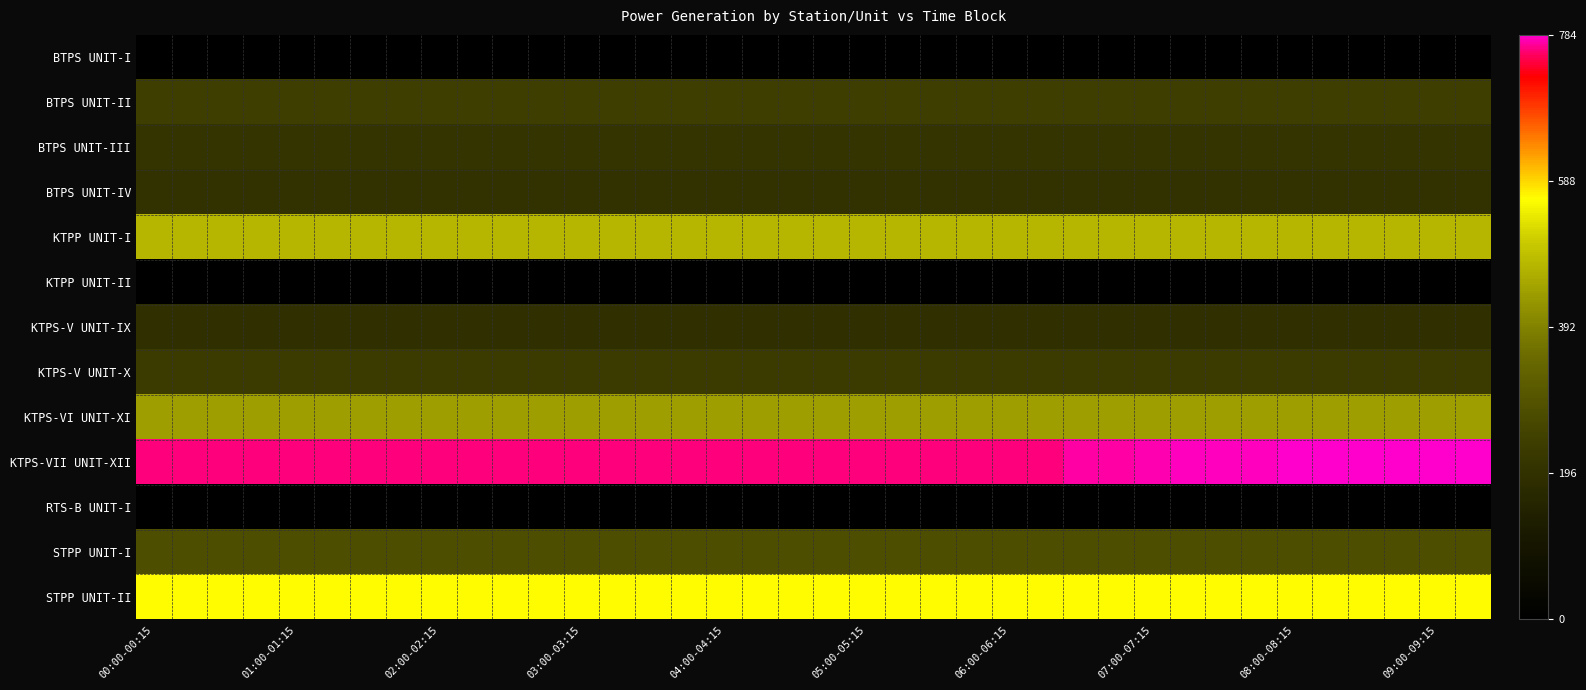

Reading left to right, transcribe all the data shown in this chart.

BTPS UNIT-I: 0.0	0.0	0.0	0.0	0.0	0.0	0.0	0.0	0.0	0.0	0.0	0.0	0.0	0.0	0.0	0.0	0.0	0.0	0.0	0.0	0.0	0.0	0.0	0.0	0.0	0.0	0.0	0.0	0.0	0.0	0.0	0.0	0.0	0.0	0.0	0.0	0.0	0.0
BTPS UNIT-II: 240.0	240.0	240.0	240.0	240.0	240.0	240.0	240.0	240.0	240.0	240.0	240.0	240.0	240.0	240.0	240.0	240.0	240.0	240.0	240.0	240.0	240.0	240.0	240.0	240.0	240.0	240.0	240.0	240.0	240.0	240.0	240.0	240.0	240.0	240.0	240.0	240.0	240.0
BTPS UNIT-III: 208.0	208.0	208.0	208.0	208.0	208.0	208.0	208.0	208.0	208.0	208.0	208.0	208.0	208.0	208.0	208.0	208.0	208.0	208.0	208.0	208.0	208.0	208.0	208.0	208.0	208.0	208.0	208.0	208.0	208.0	208.0	208.0	208.0	208.0	208.0	208.0	208.0	208.0
BTPS UNIT-IV: 200.0	200.0	200.0	200.0	200.0	200.0	200.0	200.0	200.0	200.0	200.0	200.0	200.0	200.0	200.0	200.0	200.0	200.0	200.0	200.0	200.0	200.0	200.0	201.0	201.0	201.0	200.0	200.0	200.0	200.0	200.0	200.0	200.0	200.0	200.0	200.0	200.0	200.0
KTPP UNIT-I: 475.0	475.0	475.0	475.0	475.0	475.0	475.0	475.0	475.0	475.0	475.0	475.0	475.0	475.0	475.0	475.0	475.0	475.0	475.0	475.0	475.0	475.0	475.0	475.0	475.0	475.0	475.0	475.0	475.0	475.0	475.0	475.0	475.0	475.0	475.0	475.0	475.0	475.0
KTPP UNIT-II: 0.0	0.0	0.0	0.0	0.0	0.0	0.0	0.0	0.0	0.0	0.0	0.0	0.0	0.0	0.0	0.0	0.0	0.0	0.0	0.0	0.0	0.0	0.0	0.0	0.0	0.0	0.0	0.0	0.0	0.0	0.0	0.0	0.0	0.0	0.0	0.0	0.0	0.0
KTPS-V UNIT-IX: 190.0	190.0	190.0	190.0	190.0	190.0	190.0	190.0	190.0	190.0	190.0	190.0	190.0	190.0	190.0	190.0	190.0	190.0	190.0	190.0	190.0	190.0	190.0	190.0	190.0	190.0	190.0	190.0	190.0	190.0	190.0	190.0	190.0	190.0	190.0	190.0	190.0	190.0
KTPS-V UNIT-X: 230.0	230.0	230.0	230.0	230.0	230.0	230.0	230.0	230.0	230.0	230.0	230.0	230.0	230.0	230.0	230.0	230.0	230.0	230.0	230.0	230.0	230.0	230.0	230.0	230.0	230.0	230.0	230.0	230.0	230.0	230.0	230.0	230.0	230.0	230.0	230.0	230.0	230.0
KTPS-VI UNIT-XI: 440.3	440.3	440.3	440.3	440.3	440.3	440.3	440.3	440.3	440.3	440.3	440.3	440.3	440.3	440.3	440.3	440.3	440.3	440.3	440.3	440.3	440.3	440.3	440.3	440.3	440.3	440.3	440.3	440.3	440.3	440.3	440.3	440.3	440.3	440.3	440.3	440.3	440.3
KTPS-VII UNIT-XII: 764.0	764.0	764.0	764.0	764.0	764.0	764.0	764.0	764.0	764.0	764.0	764.0	764.0	764.0	764.0	764.0	764.0	764.0	764.0	764.0	764.0	764.0	764.0	764.0	764.0	764.0	774.0	773.0	776.0	778.0	778.0	780.0	784.0	784.0	784.0	784.0	784.0	784.0
RTS-B UNIT-I: 0.0	0.0	0.0	0.0	0.0	0.0	0.0	0.0	0.0	0.0	0.0	0.0	0.0	0.0	0.0	0.0	0.0	0.0	0.0	0.0	0.0	0.0	0.0	0.0	0.0	0.0	0.0	0.0	0.0	0.0	0.0	0.0	0.0	0.0	0.0	0.0	0.0	0.0
STPP UNIT-I: 280.0	280.0	280.0	280.0	280.0	280.0	280.0	280.0	280.0	280.0	280.0	280.0	280.0	280.0	280.0	280.0	280.0	280.0	280.0	280.0	280.0	280.0	280.0	280.0	280.0	280.0	280.0	280.0	280.0	280.0	280.0	280.0	280.0	280.0	280.0	280.0	280.0	280.0
STPP UNIT-II: 565.5	565.5	565.5	565.5	565.5	565.5	565.5	565.5	565.5	565.5	565.5	565.5	565.5	565.5	565.5	565.5	565.5	565.5	565.5	565.5	565.5	565.5	565.5	565.5	565.5	565.5	565.5	565.5	565.5	565.5	565.5	565.5	565.5	565.5	565.5	565.5	565.5	565.5